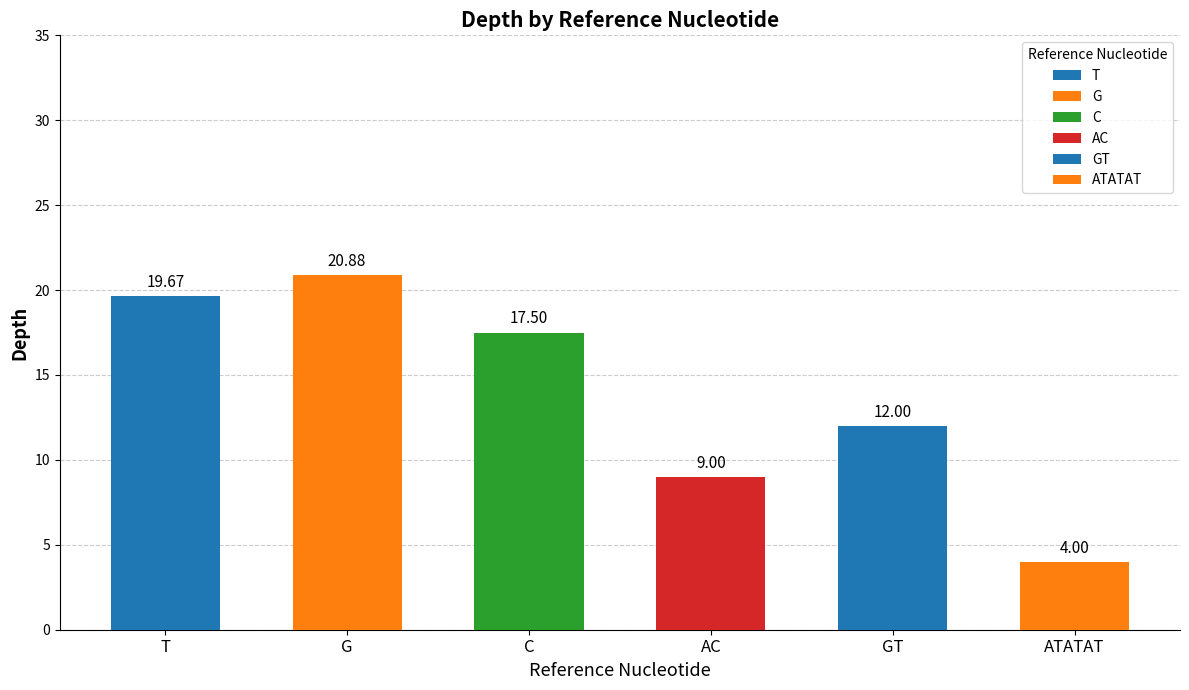

How many series are shown in this chart?

1